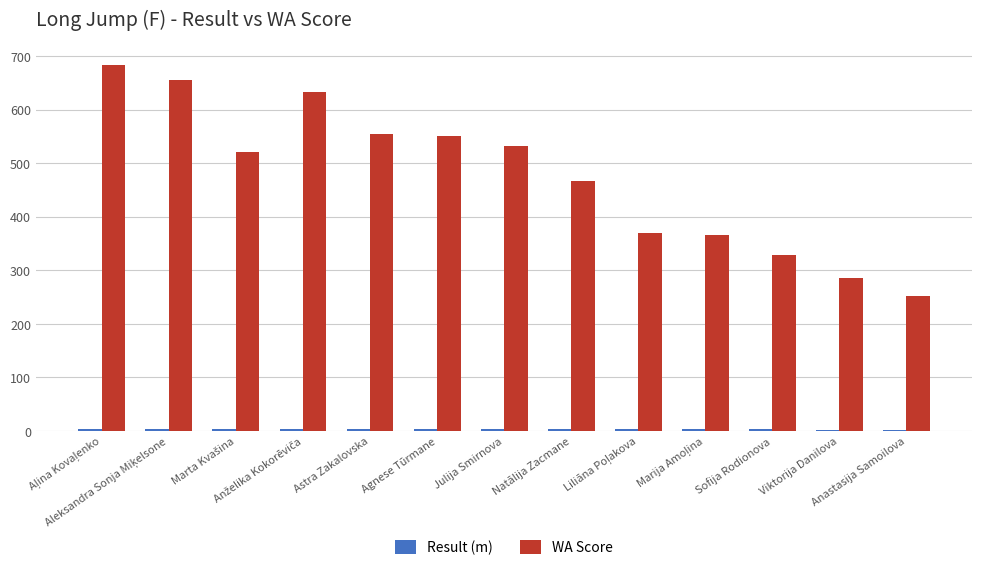

Which series has the largest total across all categories?

WA Score